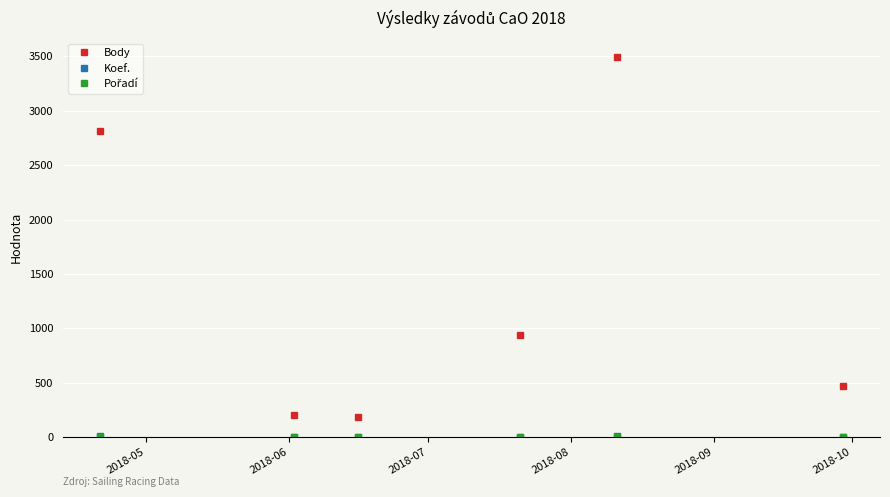

Which series has the widest spread of values?

Body